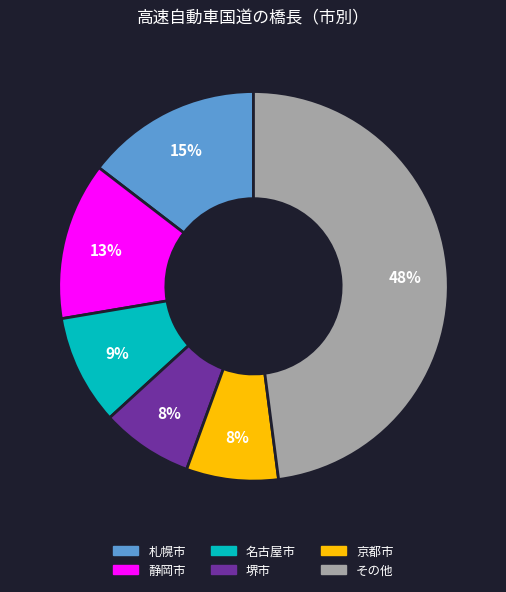

Which category has the biggest portion of the pie?

その他